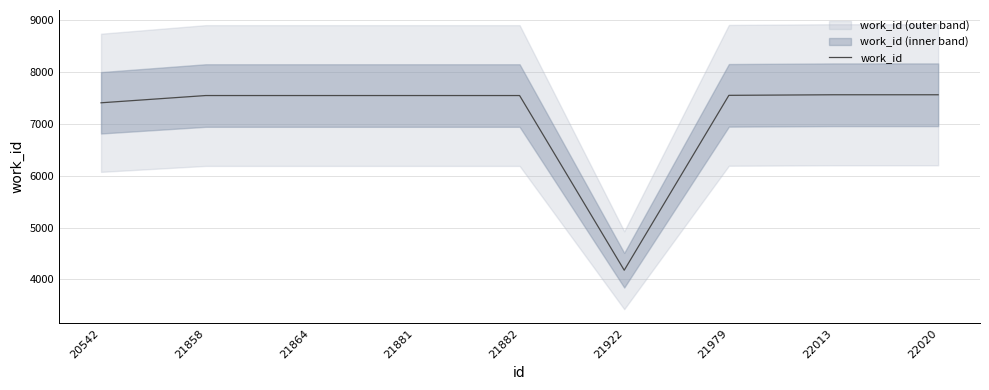

List the labels in order of value, smallest first.

21922, 20542, 21858, 21864, 21881, 21882, 21979, 22013, 22020